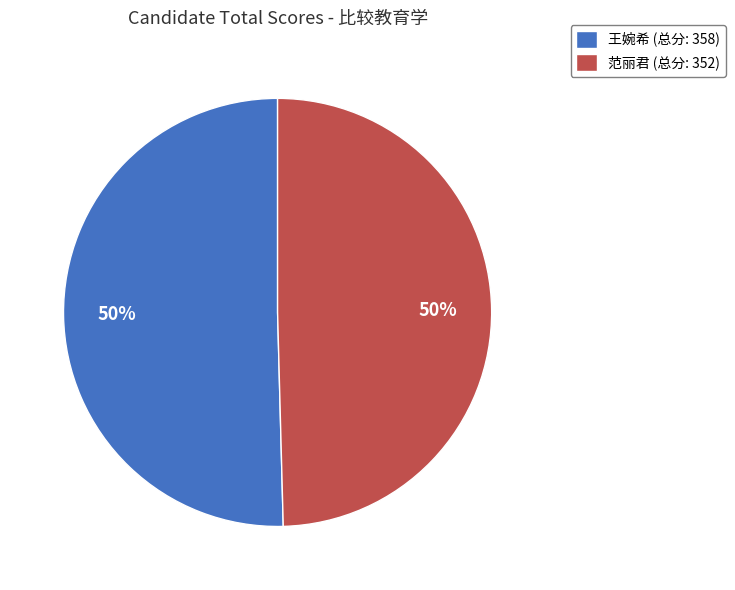

Combined, do 王婉希 (总分: 358) and 范丽君 (总分: 352) account for over 50%?

Yes